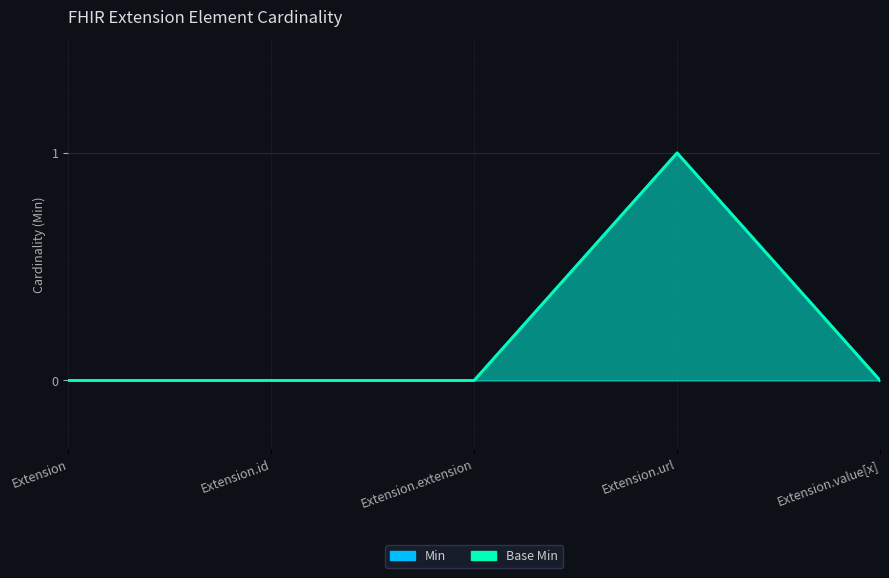

At which category is the sum across all series the highest?

Extension.url